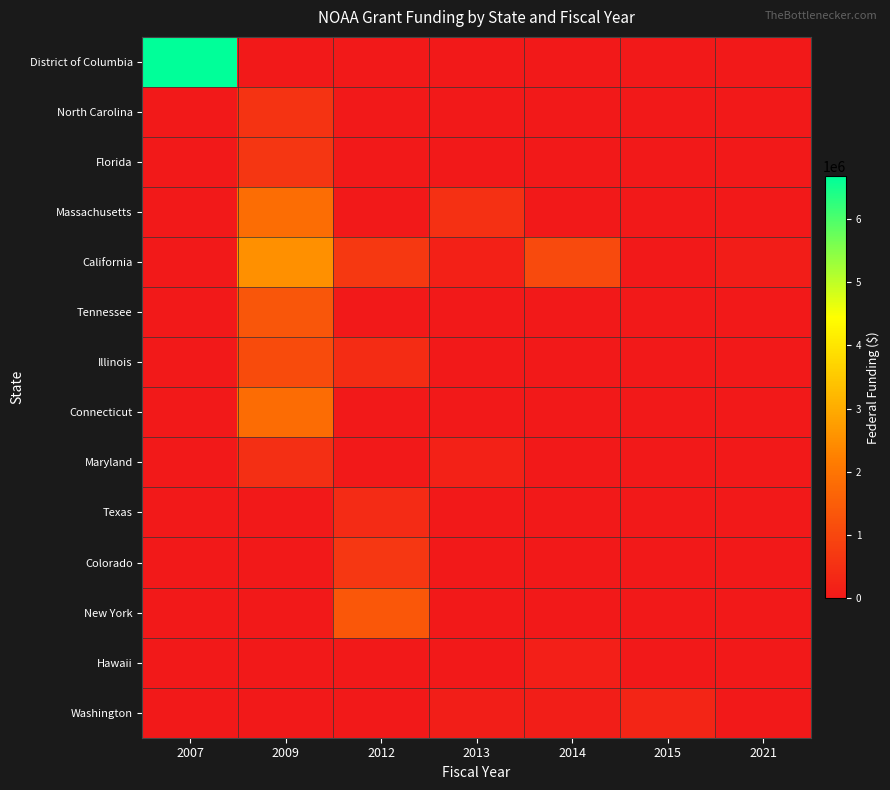

Which series has the widest spread of values?

District of Columbia